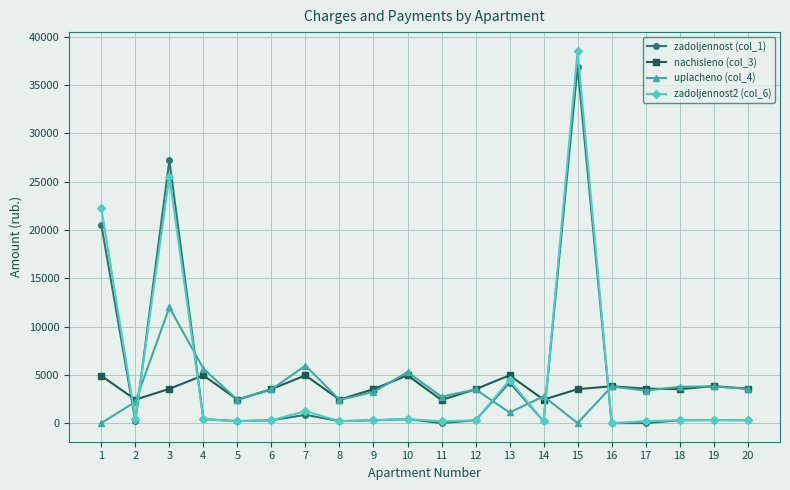

The value of zadoljennost2 (col_6) at 14 is 202.5. True or false?

True